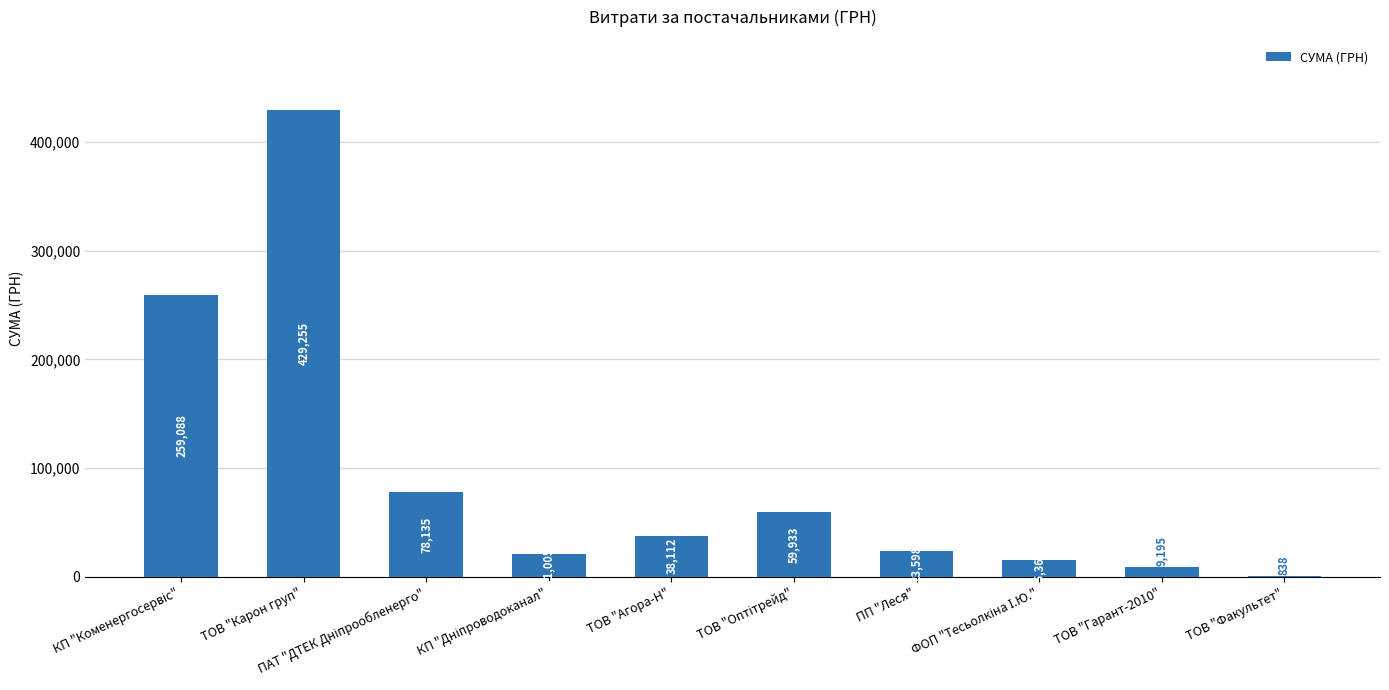

True or false: the data shows 55150.4 at ТОВ "Агора-Н".

False